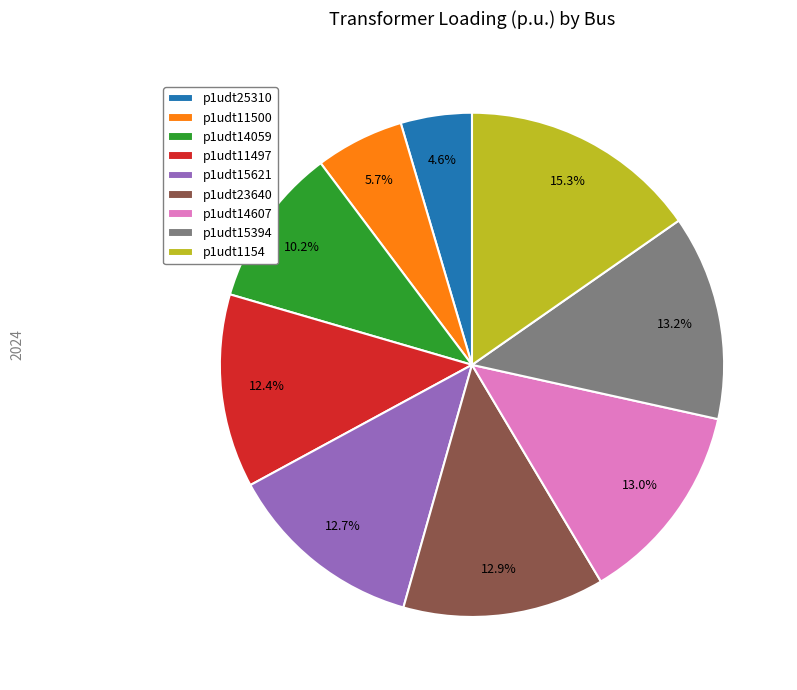

What is the largest slice in the pie chart?

p1udt1154